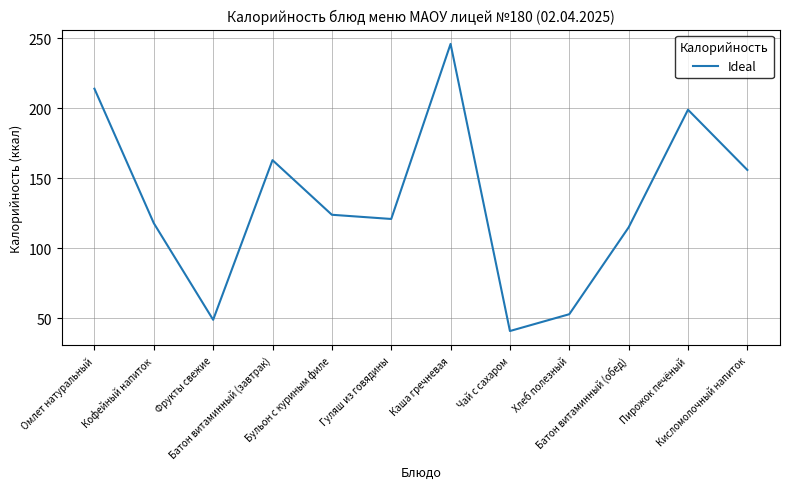

Reading left to right, extract all data points from this chart.

Омлет натуральный=214	Кофейный напиток=118	Фрукты свежие=49	Батон витаминный (завтрак)=163	Бульон с куриным филе=124	Гуляш из говядины=121	Каша гречневая=246	Чай с сахаром=41	Хлеб полезный=53	Батон витаминный (обед)=115	Пирожок печёный=199	Кисломолочный напиток=156